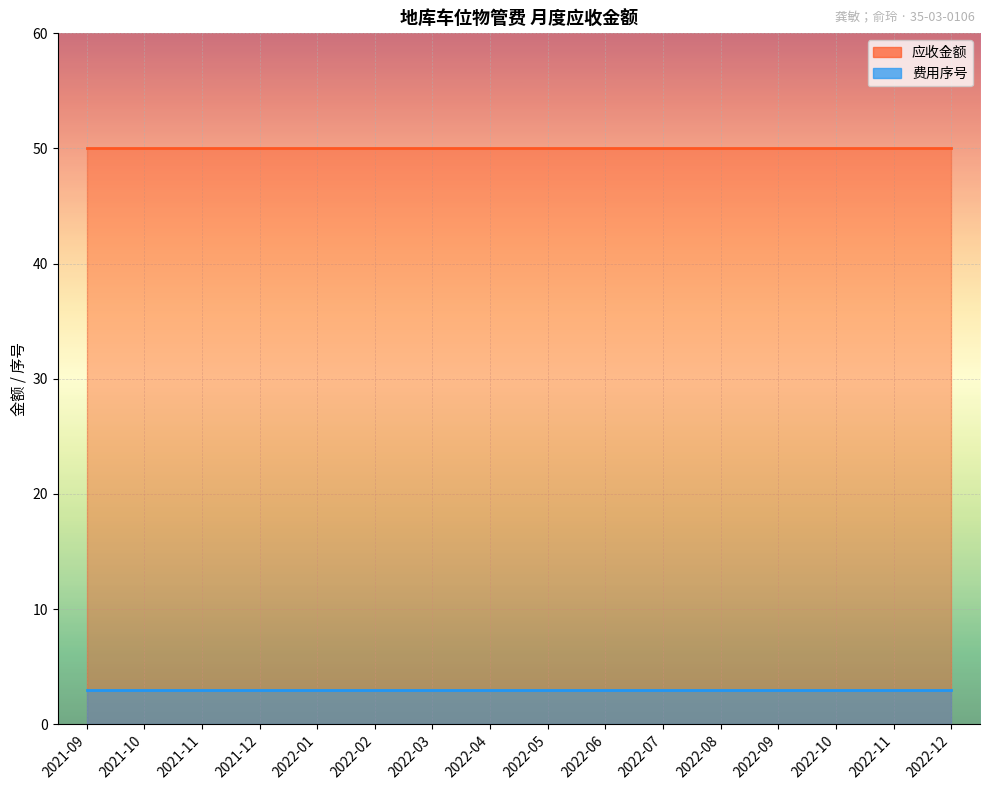

Read the 应收金额 value at 2022-02.

50